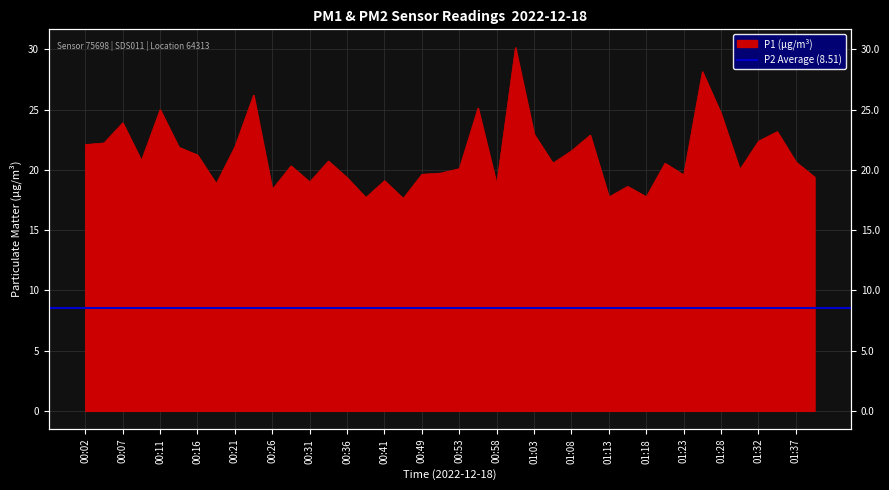

How many categories are shown in the chart?

40